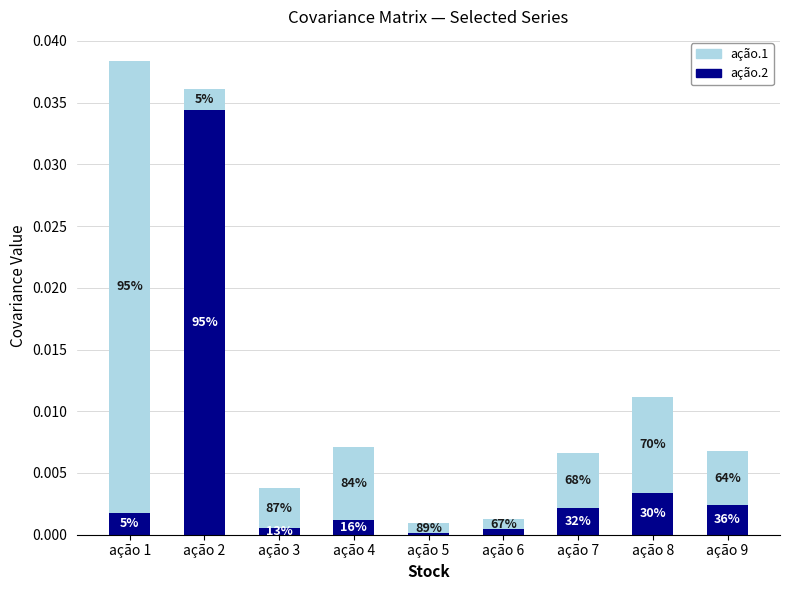

At which label does ação.2 reach its peak?

ação 2